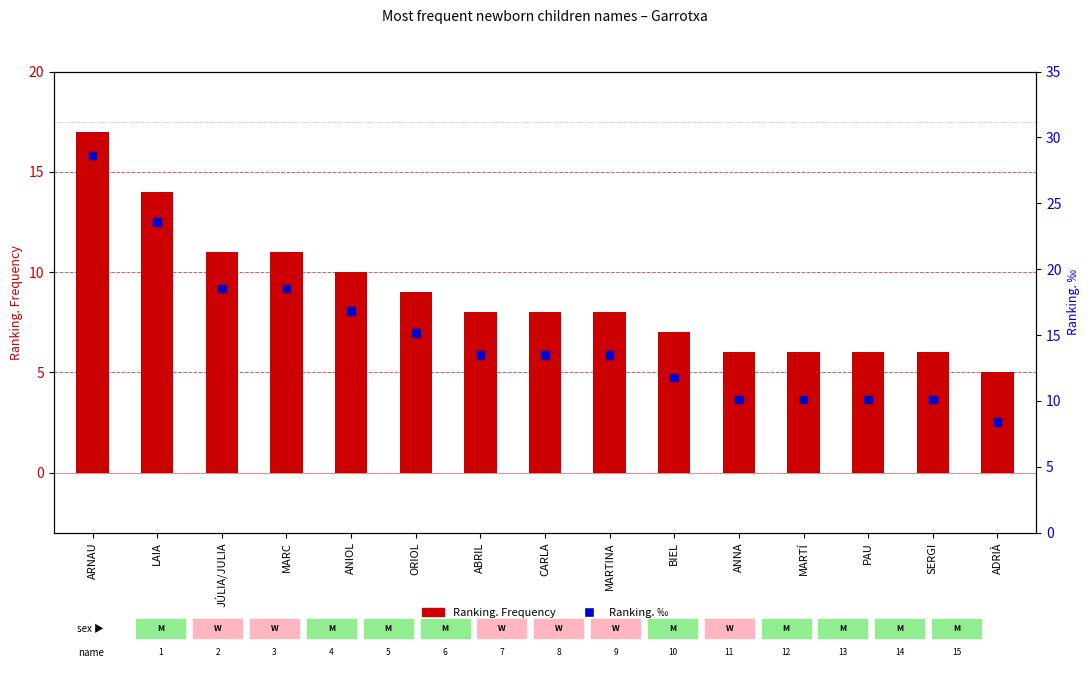

What are all the series names shown in the legend?

Ranking. Frequency, Ranking. ‰